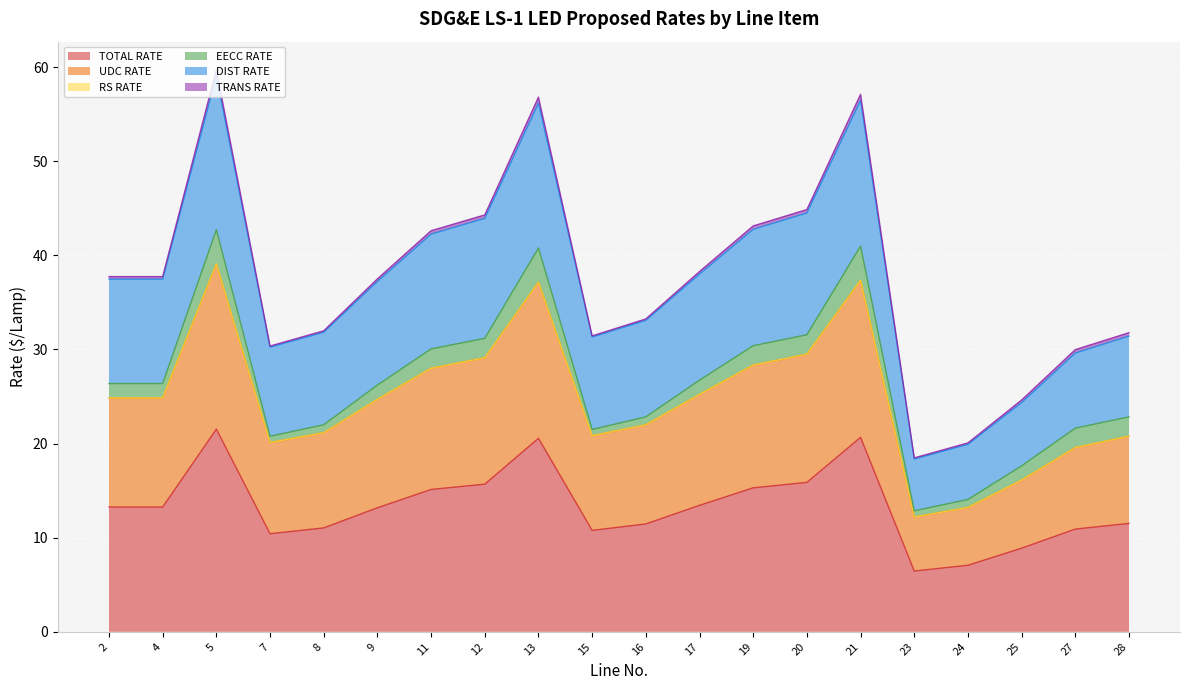

The TOTAL RATE series shows 23.2 at 12. True or false?

False